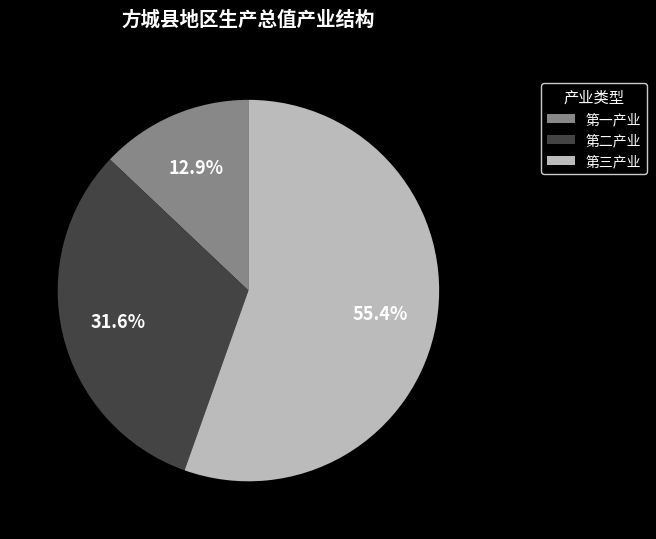

Is it true that 第三产业 is 55% of the pie?

True